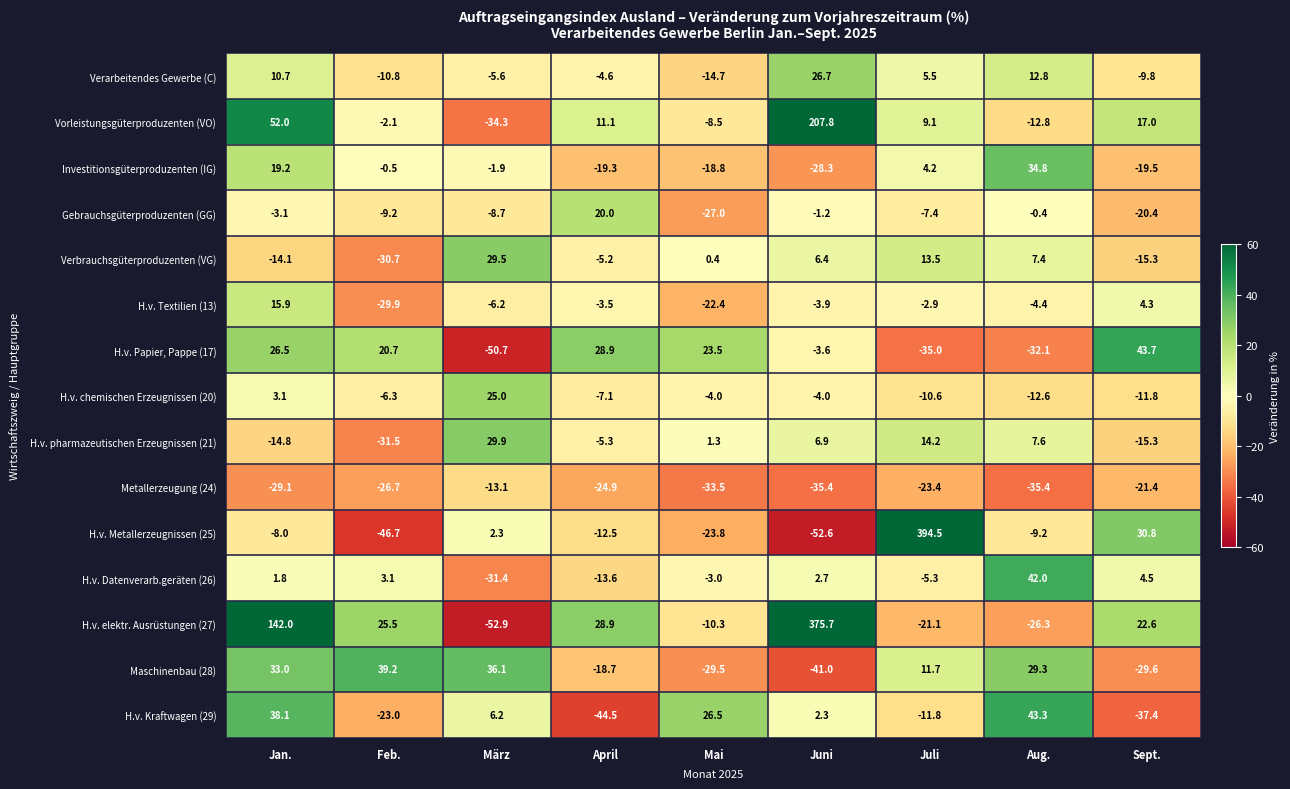

What is the difference between the Gebrauchsgüterproduzenten (GG) values at Sept. and Feb.?

11.2